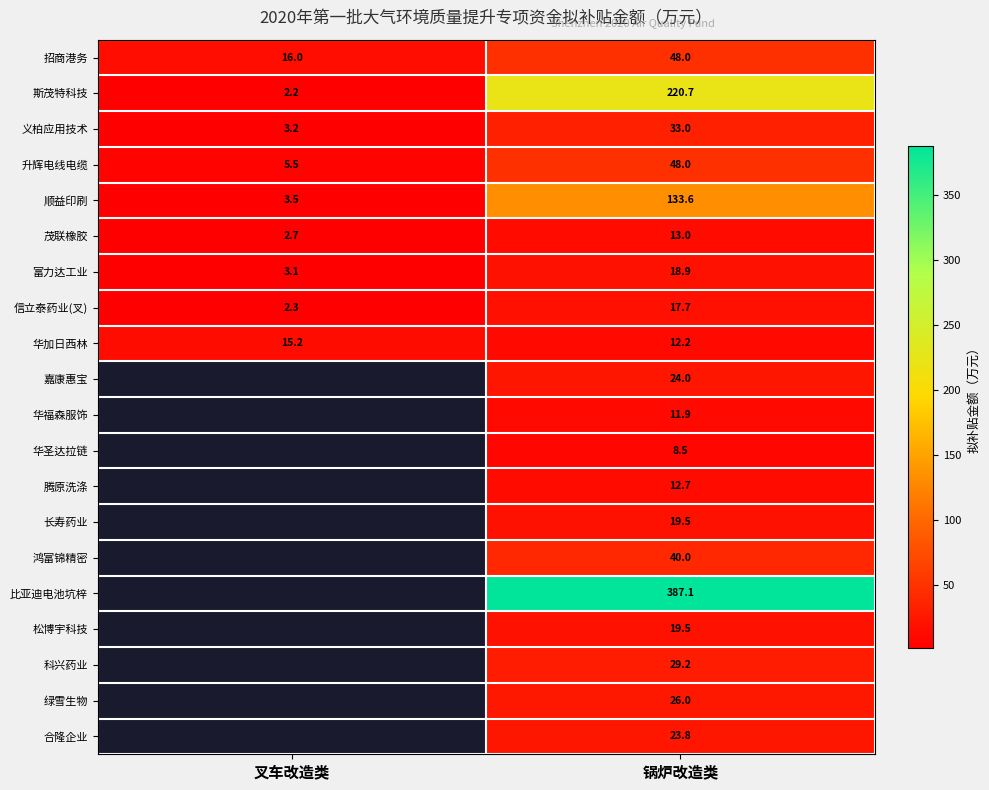

How many data points in 顺益印刷 are above 133?

1